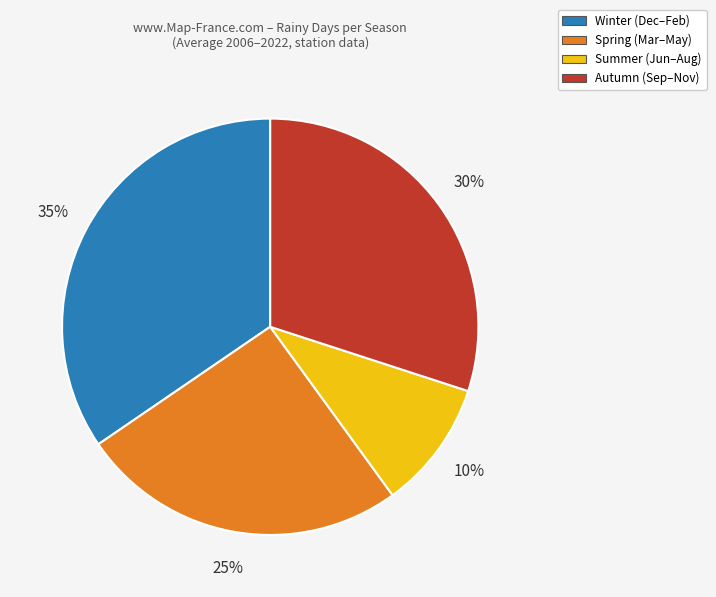

Is there a majority slice in this chart?

No